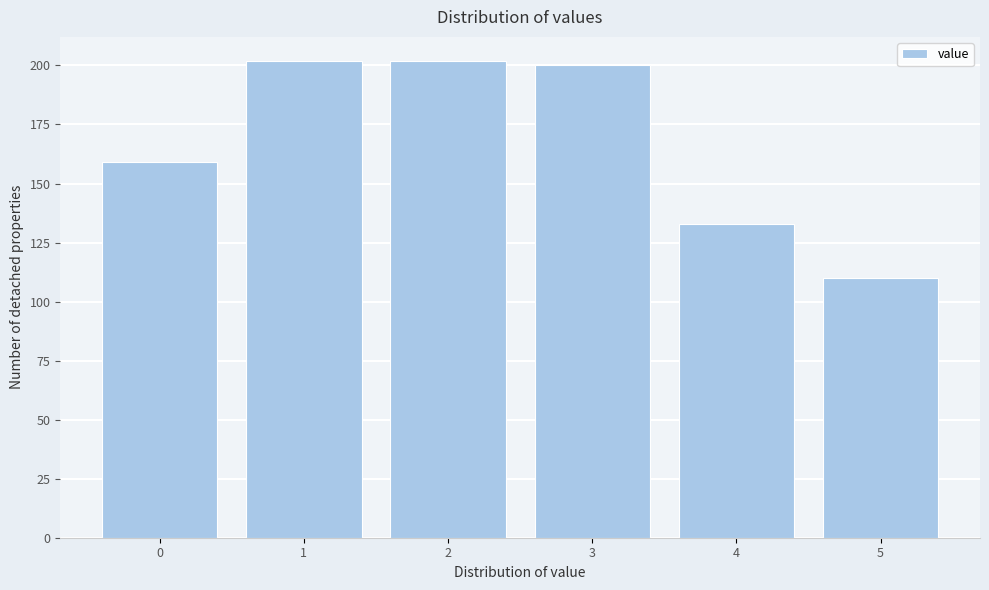

Reading left to right, what are all the values shown in this chart?

0=159	1=202	2=202	3=200	4=133	5=110